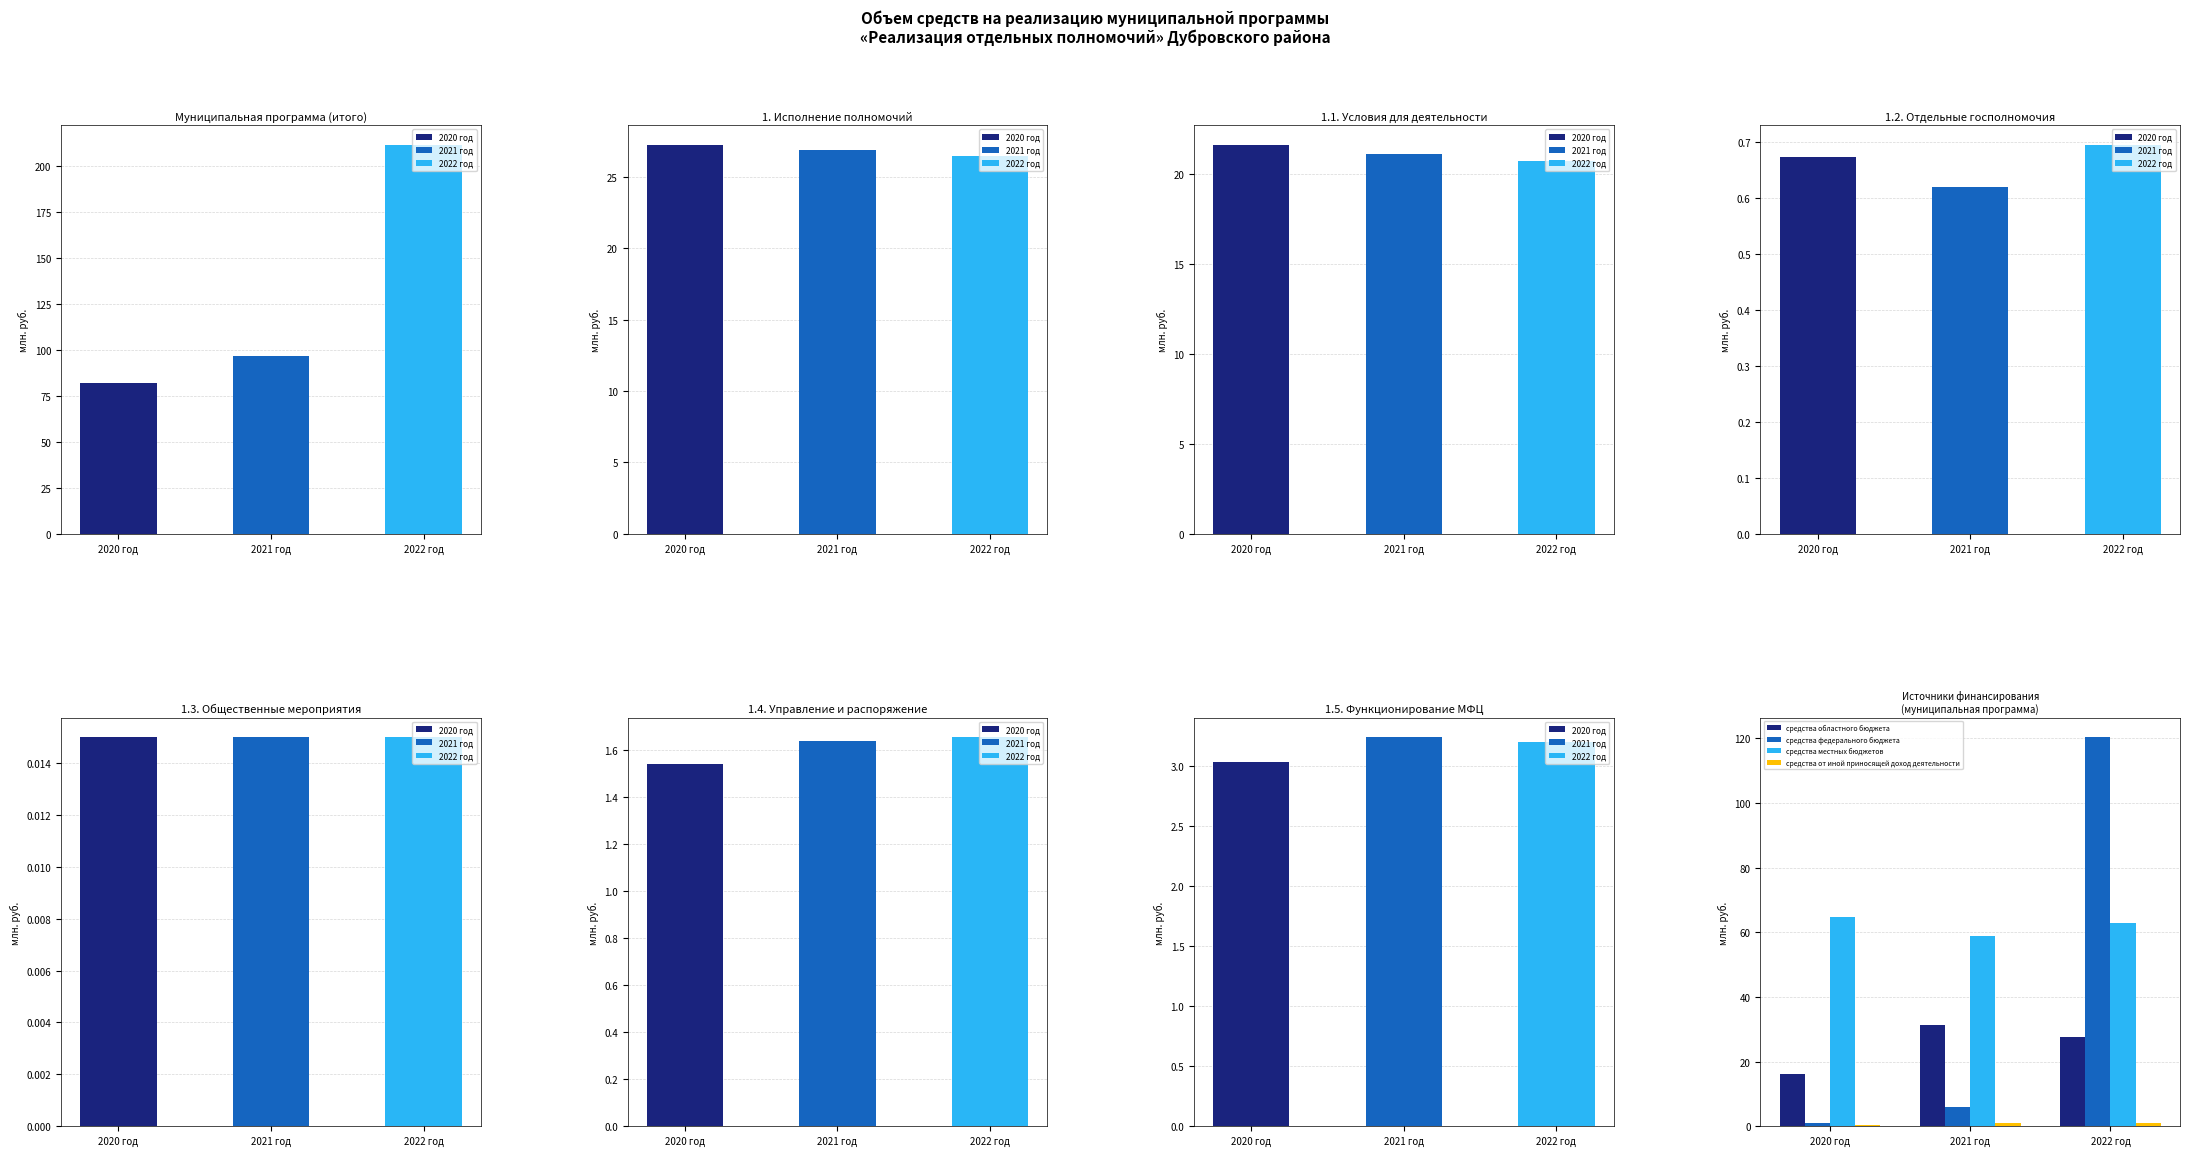

Rank the categories by средства от иной приносящей доход деятельности value from highest to lowest.

2021 год, 2022 год, 2020 год